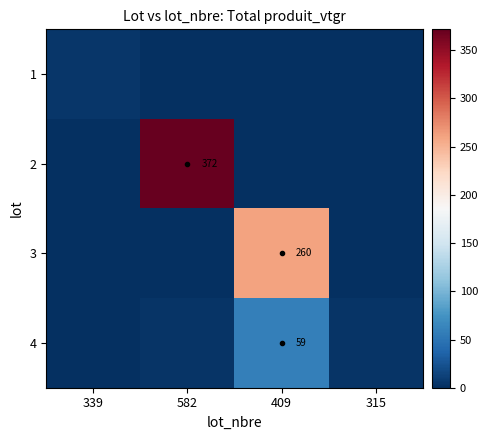

At which label is 2 closest to 185?

339